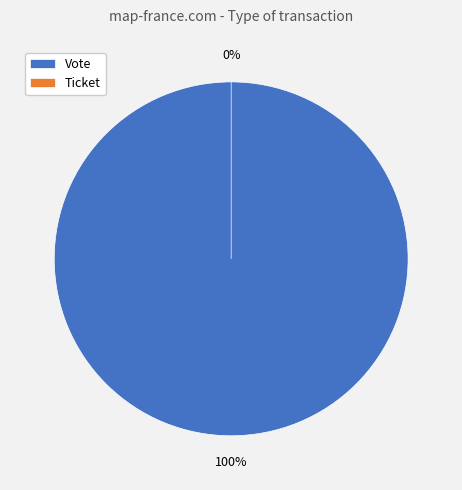

Rank the categories by value from lowest to highest.

Ticket, Vote